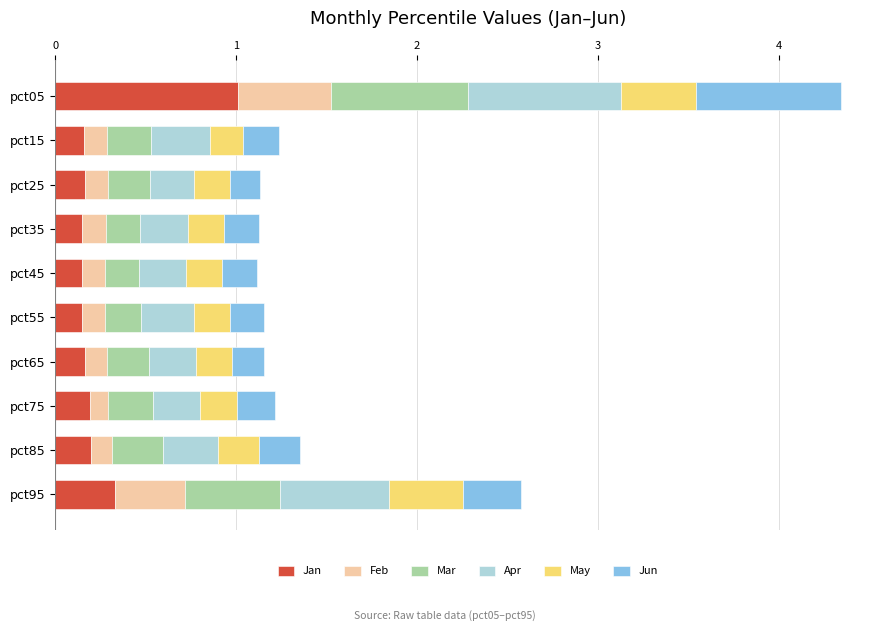

What is the total value across all series at pct95?

2.6